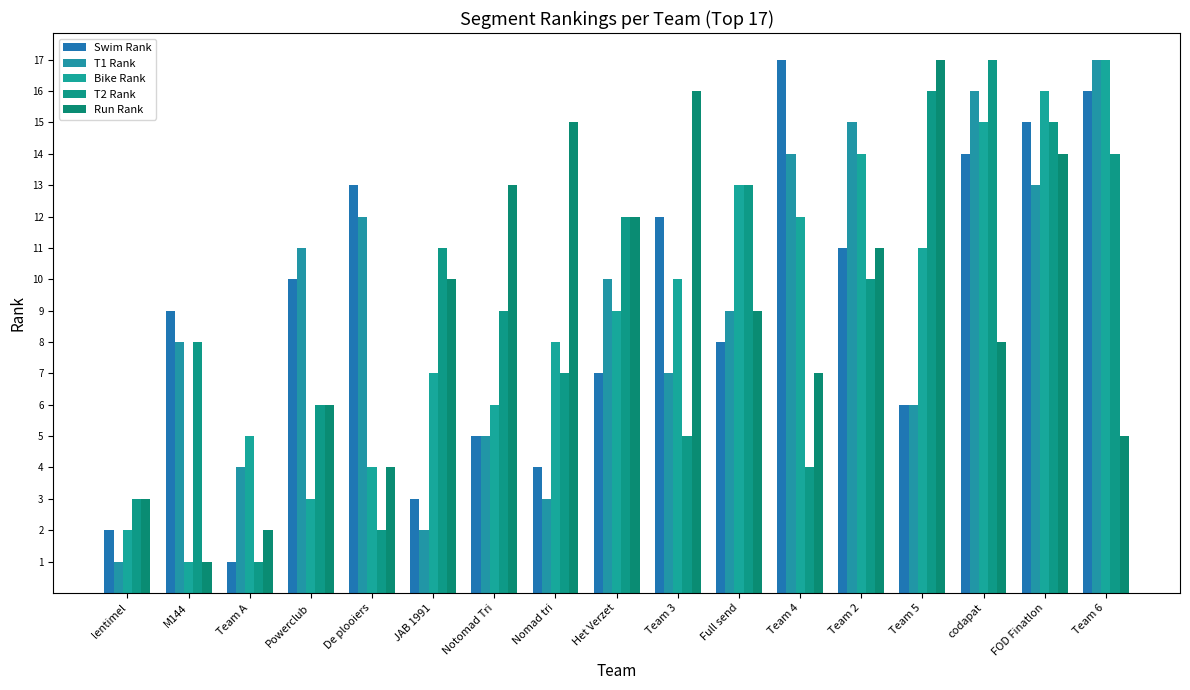

Reading left to right, extract all data points from this chart.

Swim Rank: 2	9	1	10	13	3	5	4	7	12	8	17	11	6	14	15	16
T1 Rank: 1	8	4	11	12	2	5	3	10	7	9	14	15	6	16	13	17
Bike Rank: 2	1	5	3	4	7	6	8	9	10	13	12	14	11	15	16	17
T2 Rank: 3	8	1	6	2	11	9	7	12	5	13	4	10	16	17	15	14
Run Rank: 3	1	2	6	4	10	13	15	12	16	9	7	11	17	8	14	5